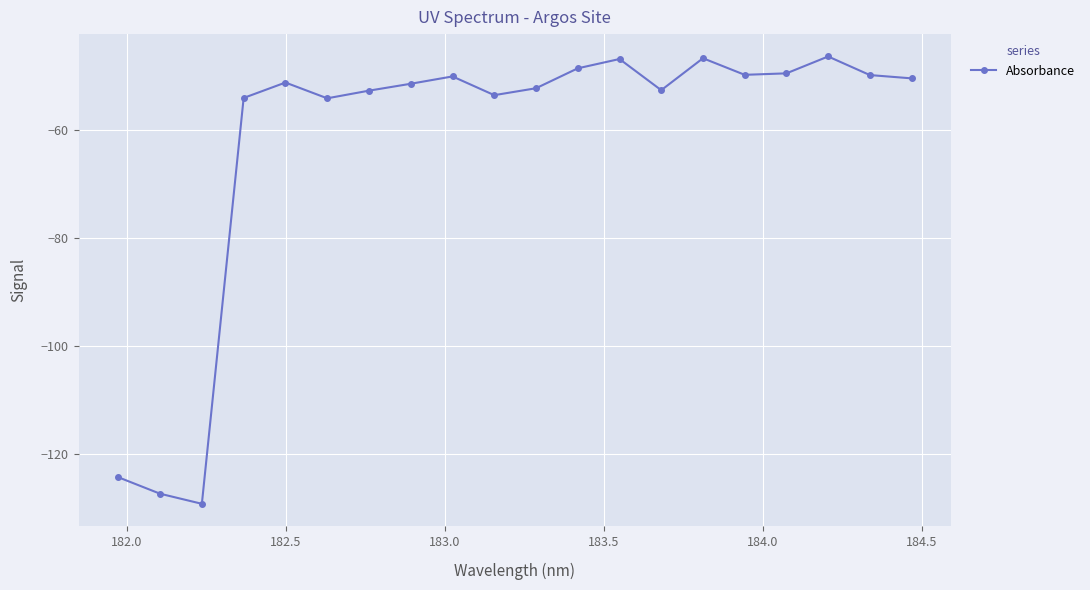

Does the chart have visible grid lines?

Yes